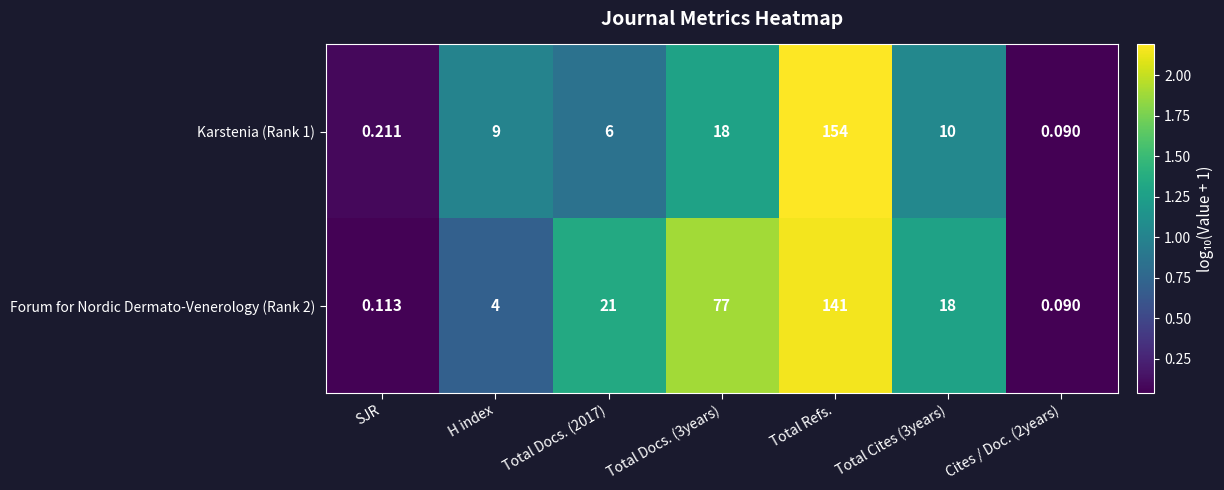

Which series changed the most between SJR and Total Docs. (3years)?

Forum for Nordic Dermato-Venerology (Rank 2)